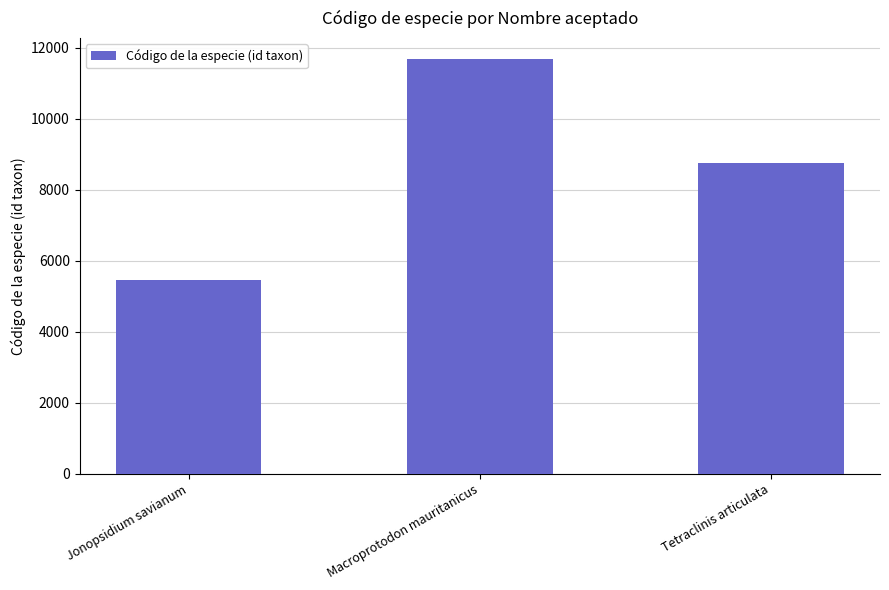

Reading right to left, list all the values displayed in this chart.

Tetraclinis articulata=8758	Macroprotodon mauritanicus=11696	Jonopsidium savianum=5455